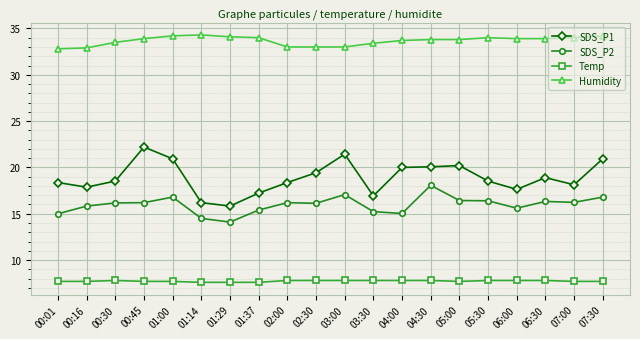

List the series in order of their peak value, lowest first.

Temp, SDS_P2, SDS_P1, Humidity